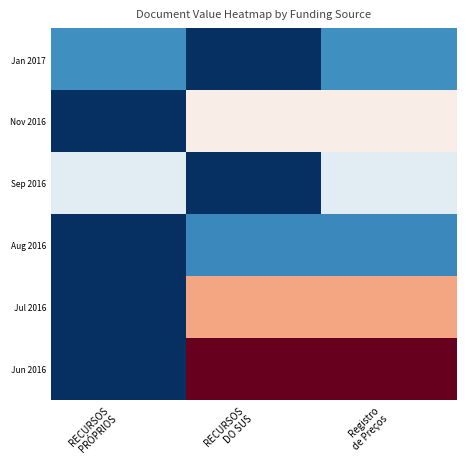

Which series has the largest total across all categories?

Jun 2016